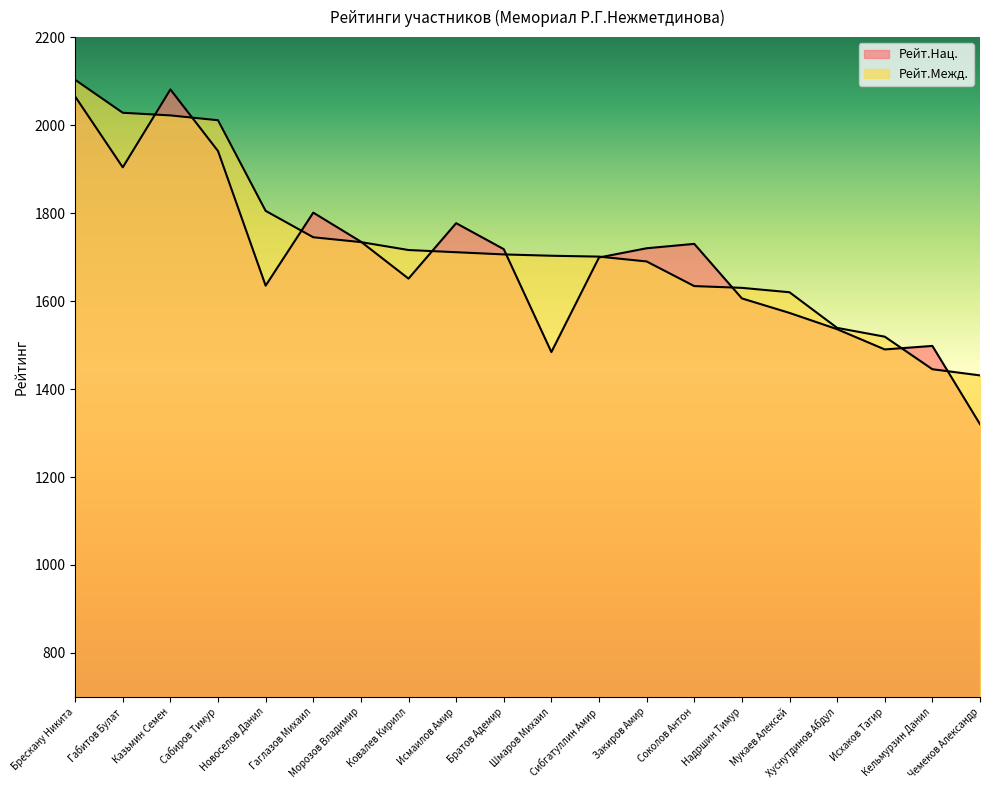

True or false: Рейт.Нац. has more than 1 interior local peaks.

True